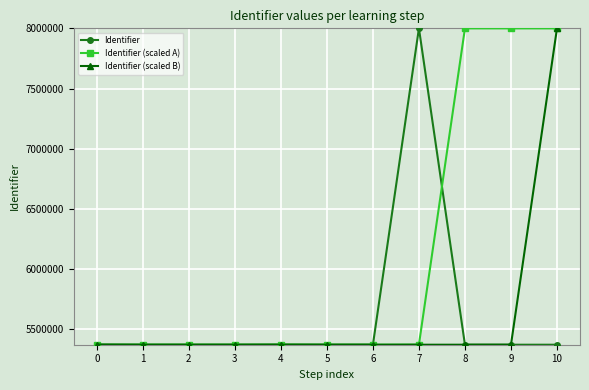

What is the value of the Identifier point at the 8th from the left?

8000913